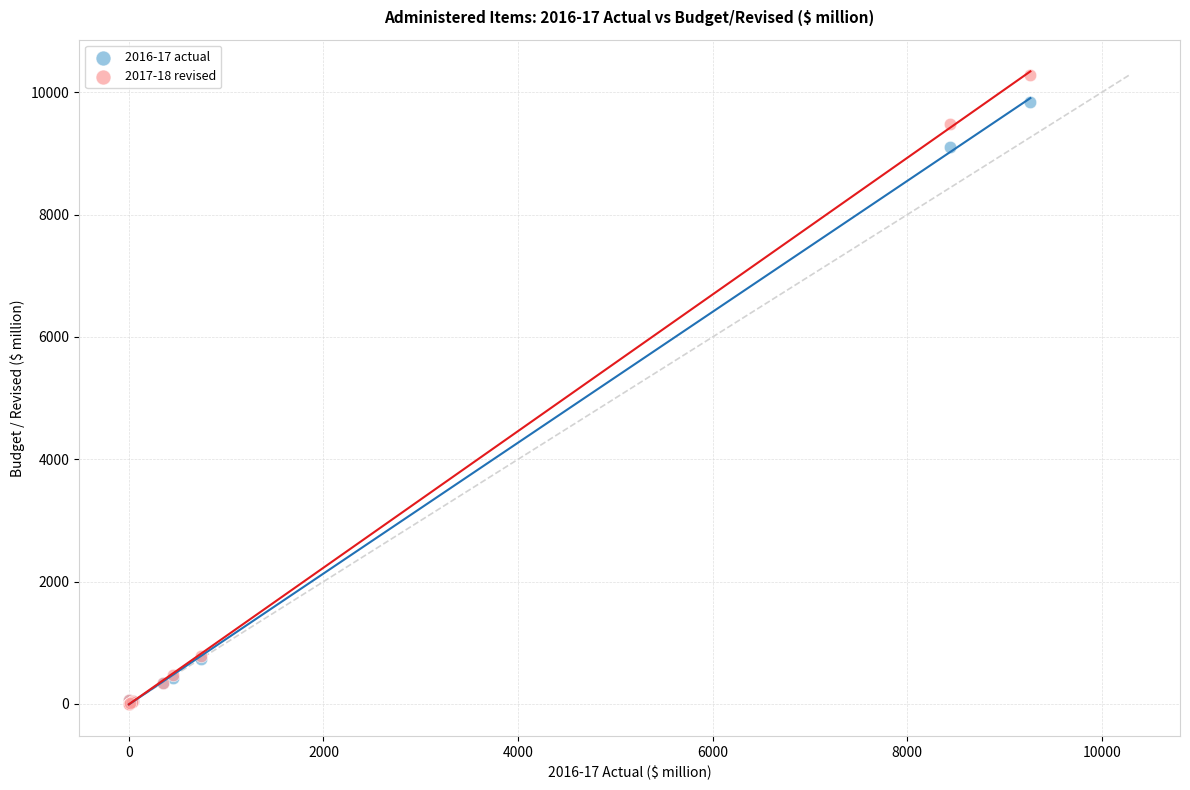

Across all series, what Y value is closest to 5145?

9111.5